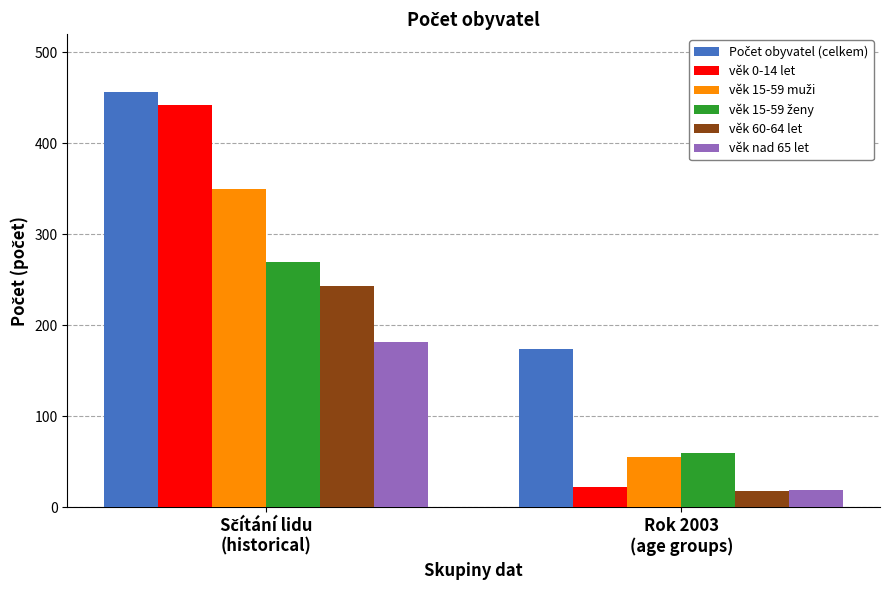

What is the greatest value displayed?

456